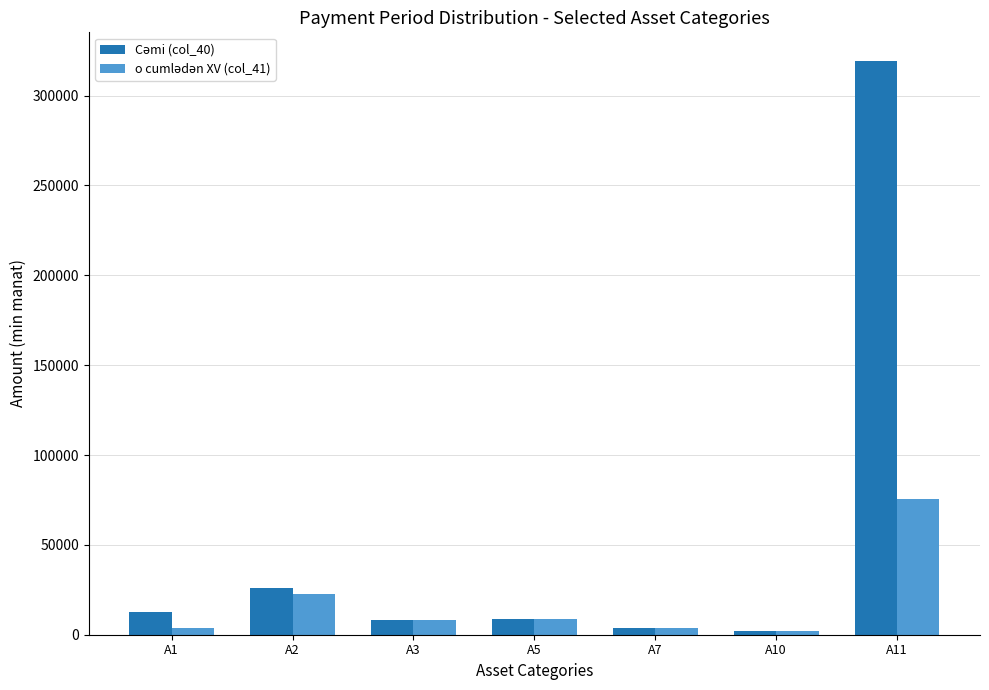

What is the greatest value displayed?

319266.3